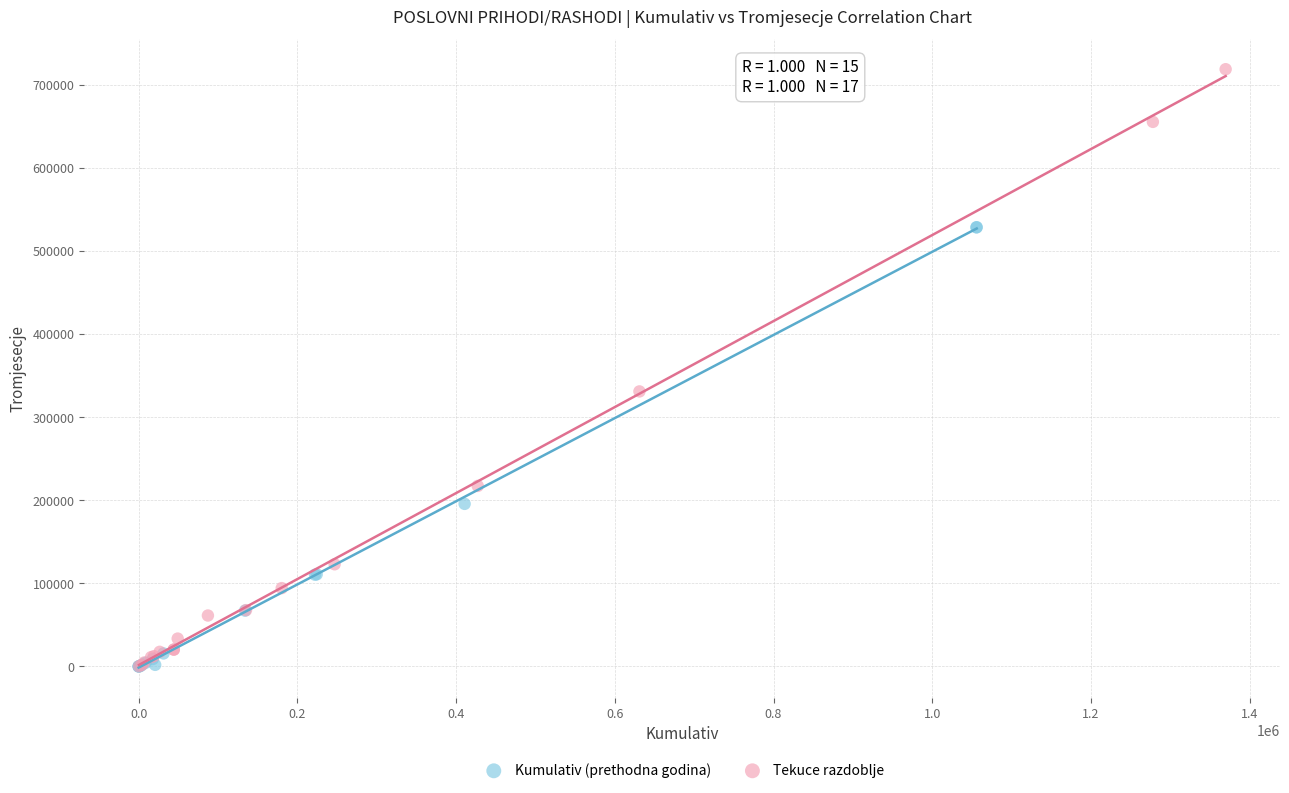

Which series has the largest Y range (max minus min)?

Tekuce razdoblje